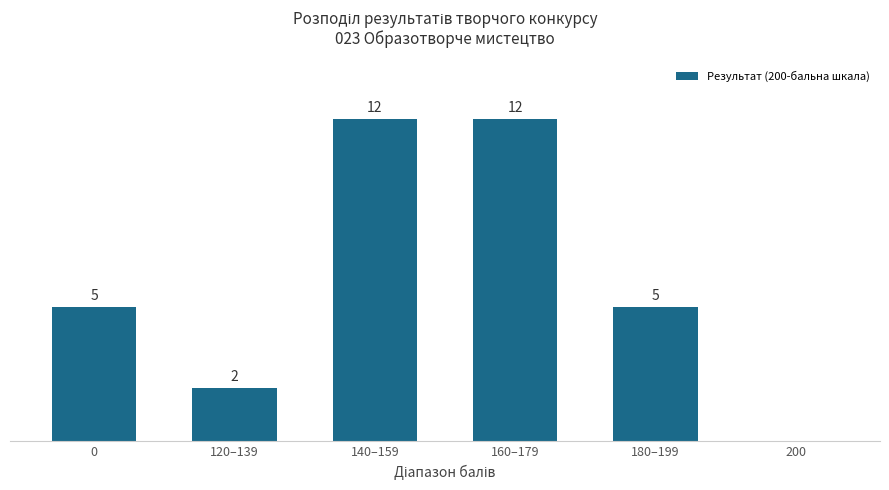

Between 120–139 and 140–159, which is larger?

140–159